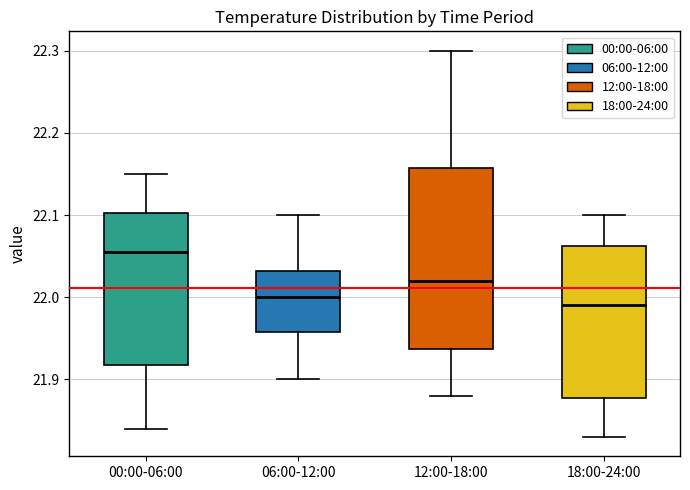

Reading left to right, transcribe this box plot: for each box, give where its median line is, the range the box spans, and where its two whiskers end, as read against the y-axis. The values are not printed on the chart, so give them approximately, as read against the axis.

00:00-06:00: median 22.06, box 21.92 to 22.10, whiskers 21.84 to 22.15
06:00-12:00: median 22.00, box 21.96 to 22.03, whiskers 21.90 to 22.10
12:00-18:00: median 22.02, box 21.94 to 22.16, whiskers 21.88 to 22.30
18:00-24:00: median 21.99, box 21.88 to 22.06, whiskers 21.83 to 22.10